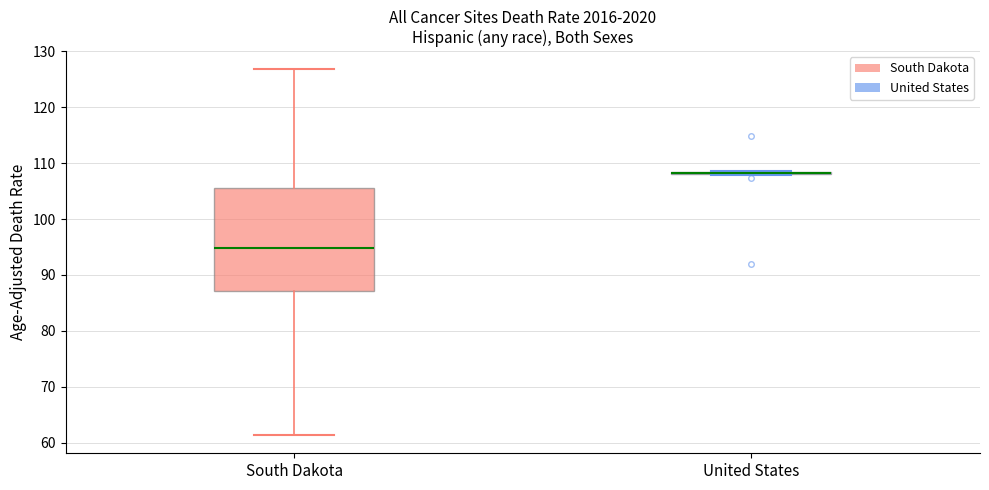

Reading left to right, read every box against the y-axis: the position of its median line, the range the box covers, and the ends of its whiskers. The values are not printed on the chart, so give them approximately, as read against the axis.

South Dakota: median 95, box 87 to 106, whiskers 61 to 127
United States: box collapsed to a line at 108, whiskers 108 to 109